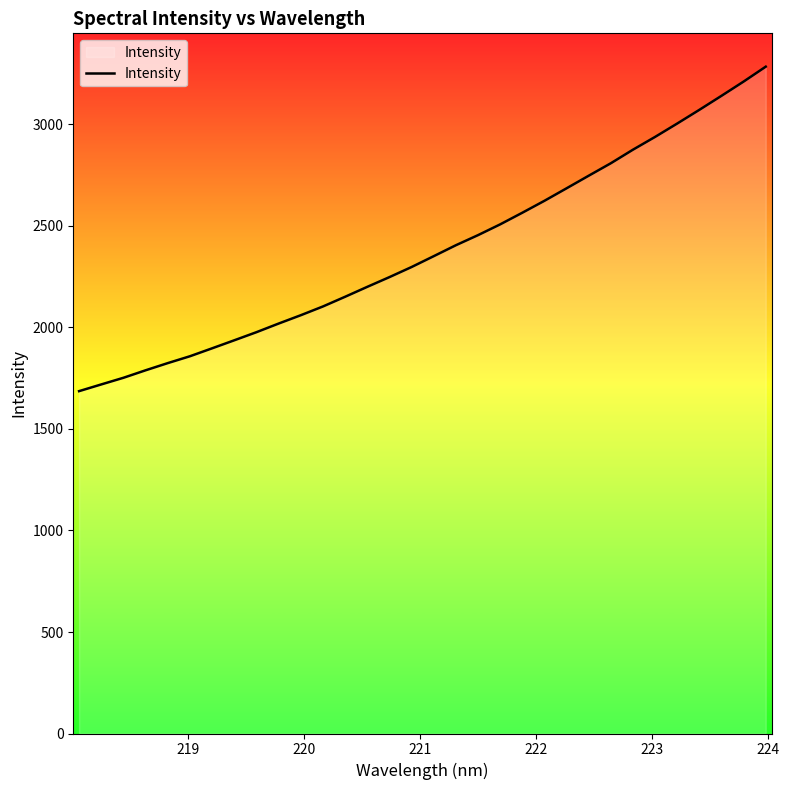

What is the greatest value displayed?

3284.8